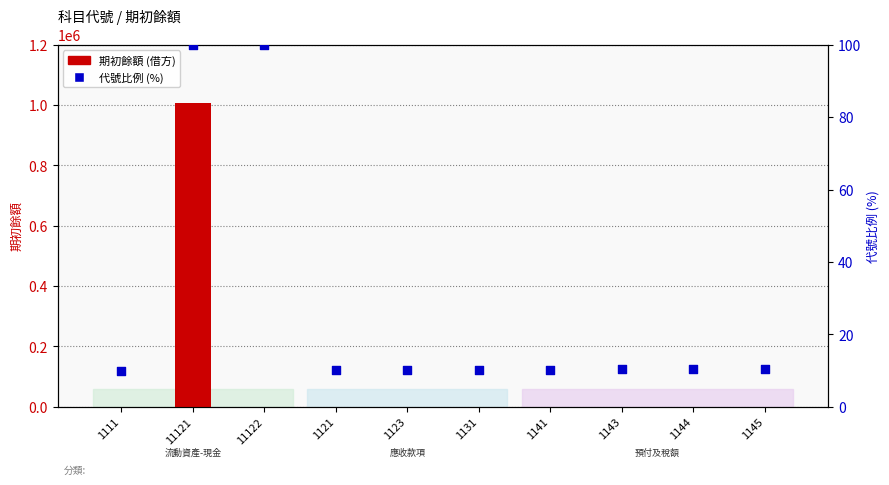

At how many categories does at least one series exceed 176623?

1